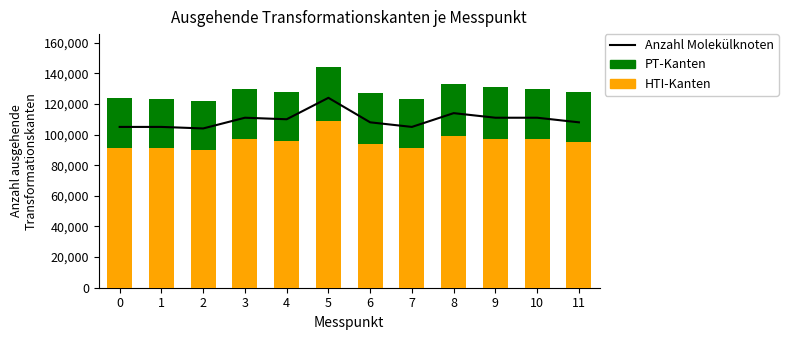

What is the difference between the highest and lowest values at 5?

35000